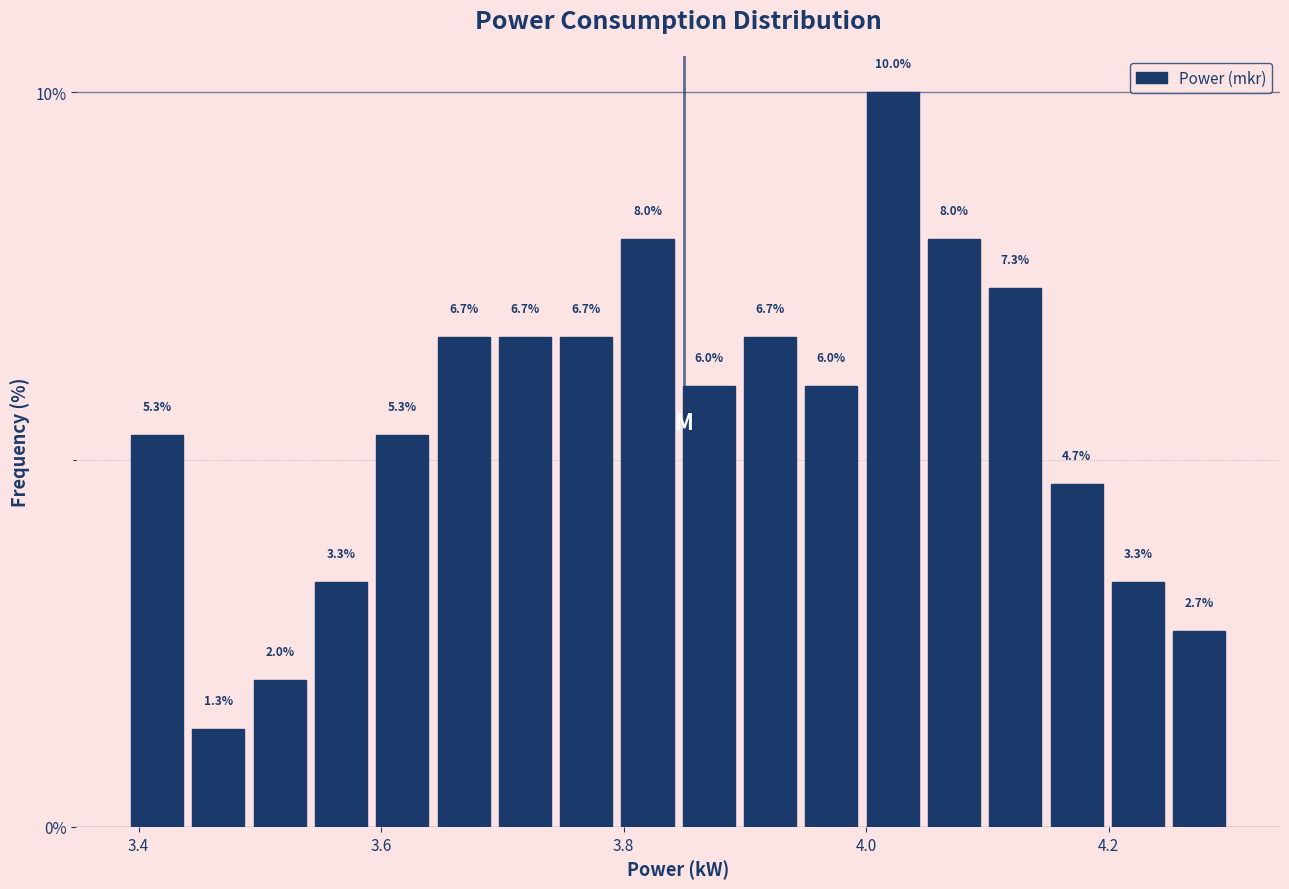

Around what value on the x-axis is the tallest bar? Give the approximate position of its centre, as read against the axis.

4.02